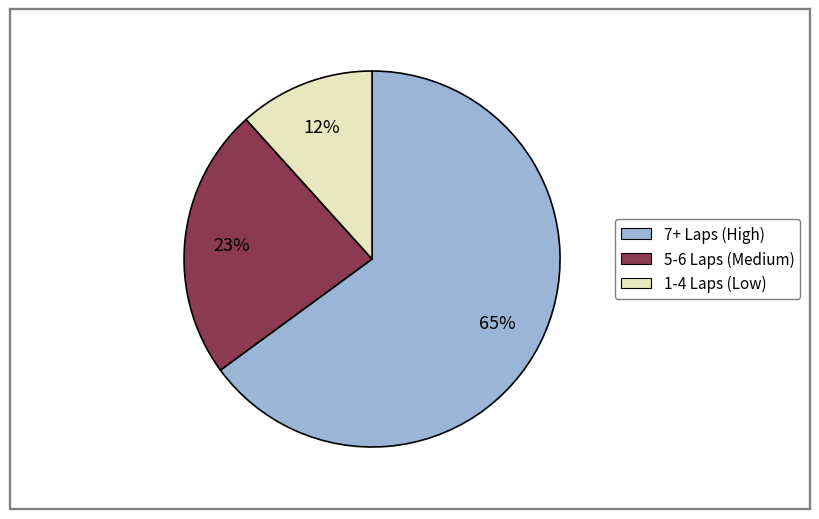

Between 5-6 Laps (Medium) and 7+ Laps (High), which is larger?

7+ Laps (High)